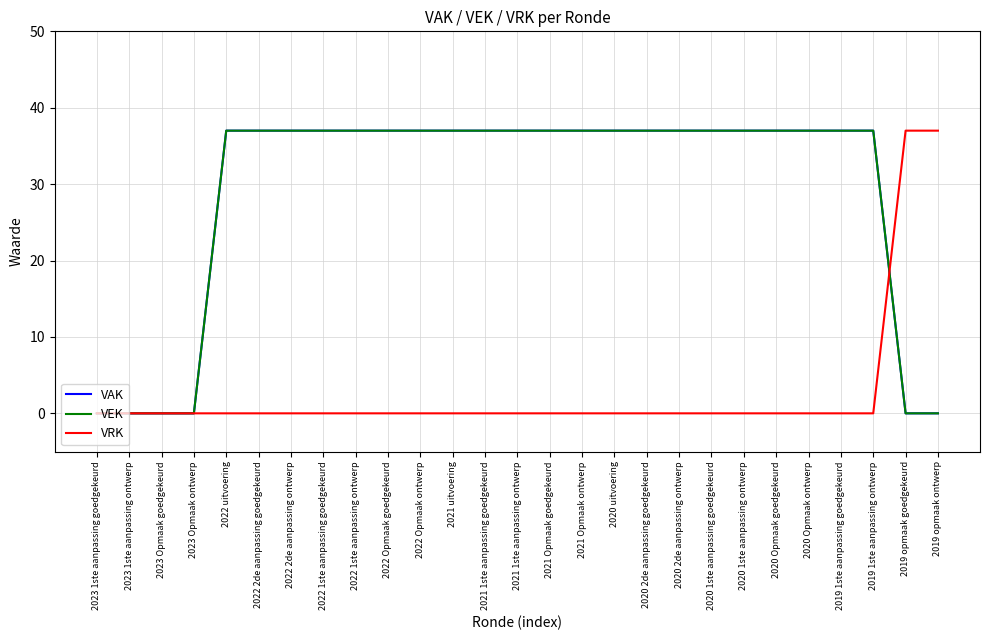

What is the difference between the highest and lowest values at 2022 Opmaak goedgekeurd?

37